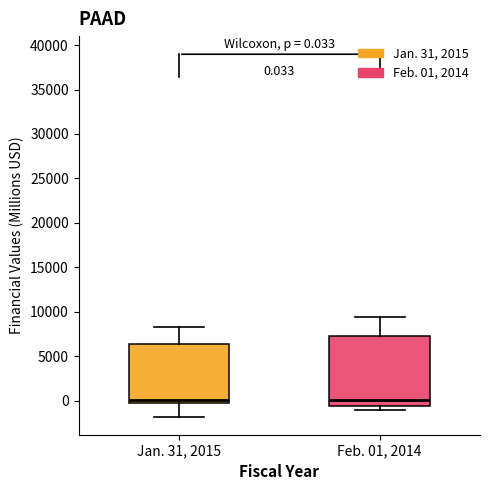

Comparing the boxes themselves (not the whiskers), which one is the tallest?

Feb. 01, 2014